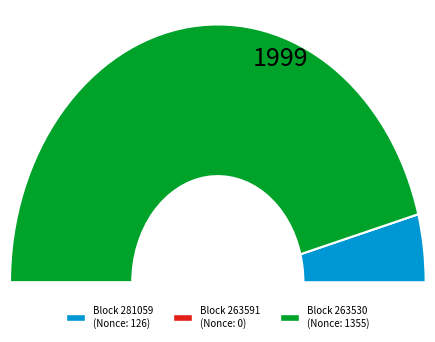

What is the change in value from 281059 to 263530?

+1229